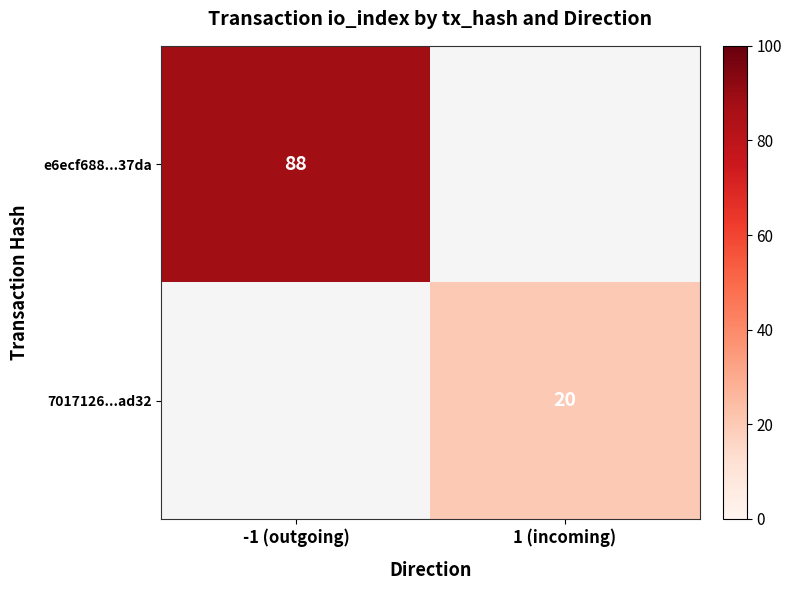

True or false: e6ecf688...37da has a value of 88 at -1 (outgoing).

True